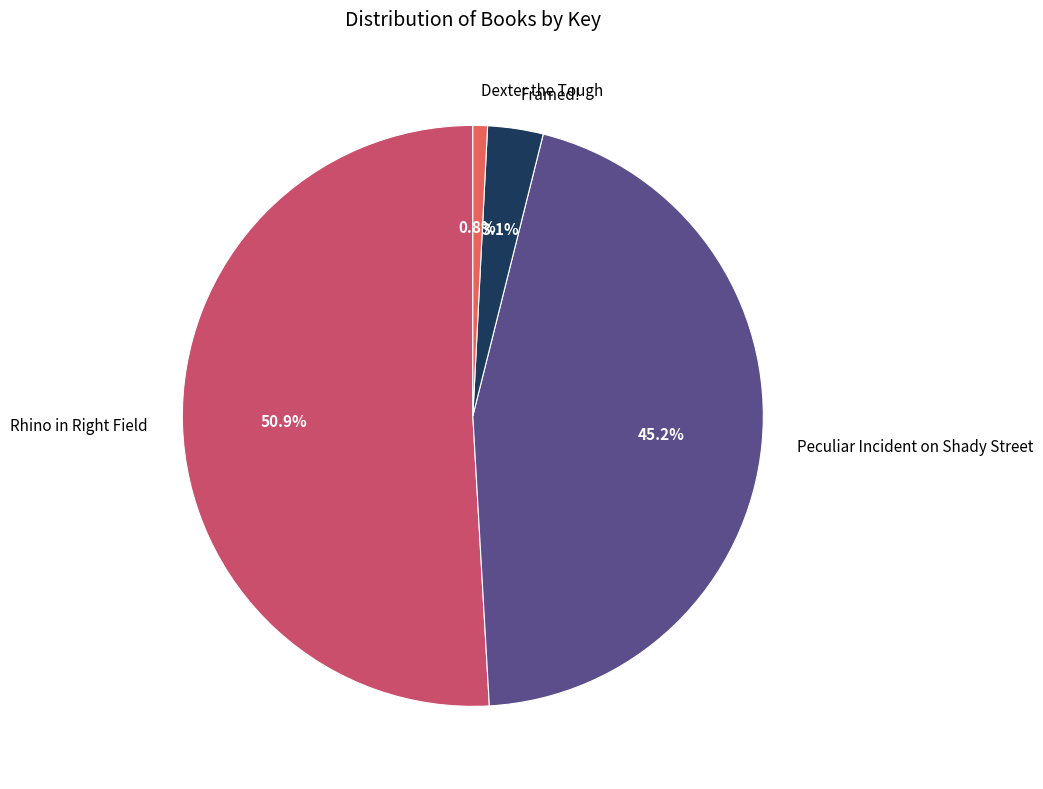

Is it true that Dexter the Tough is 1% of the pie?

True